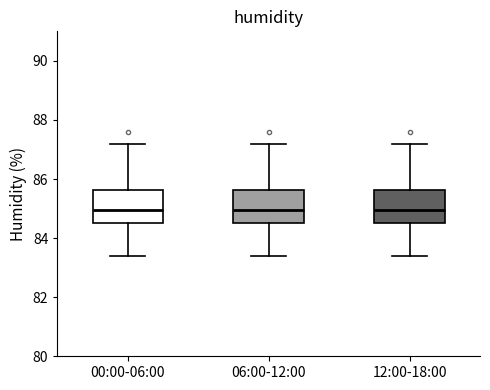

Where is the upper edge of the box for 00:00-06:00 on the y-axis? The values are not printed on the chart, so give them approximately, as read against the axis.

85.6